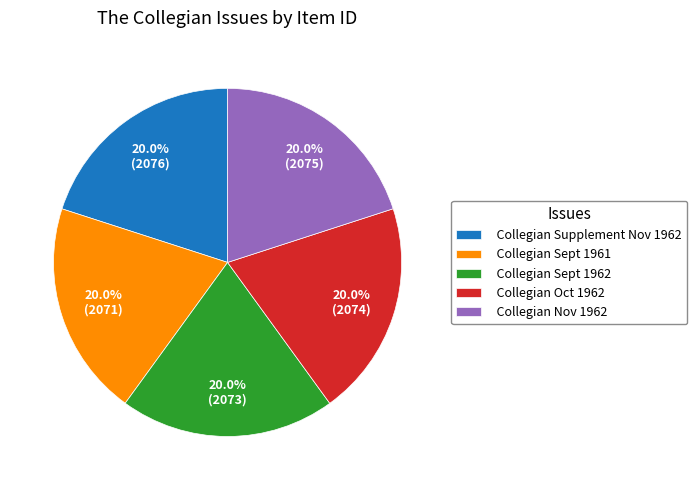

The Collegian Nov 1962 slice represents 29% of the pie. True or false?

False